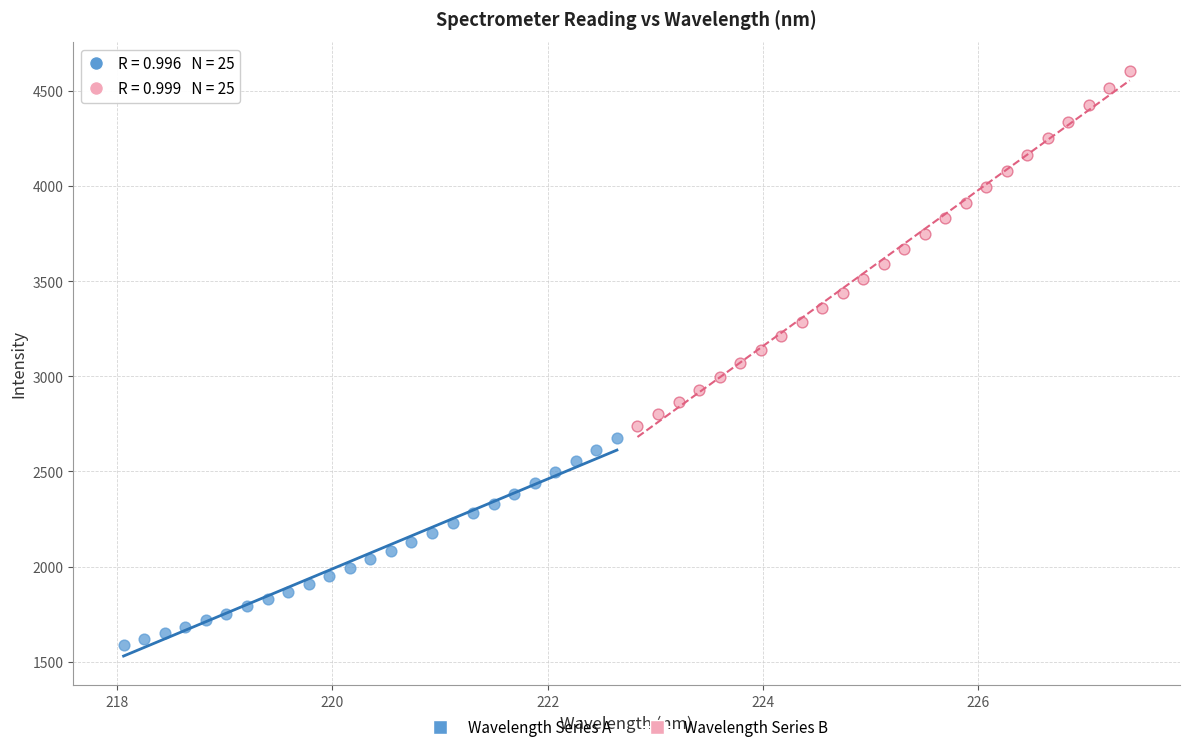

Which series contains the highest Y value?

Wavelength Series B